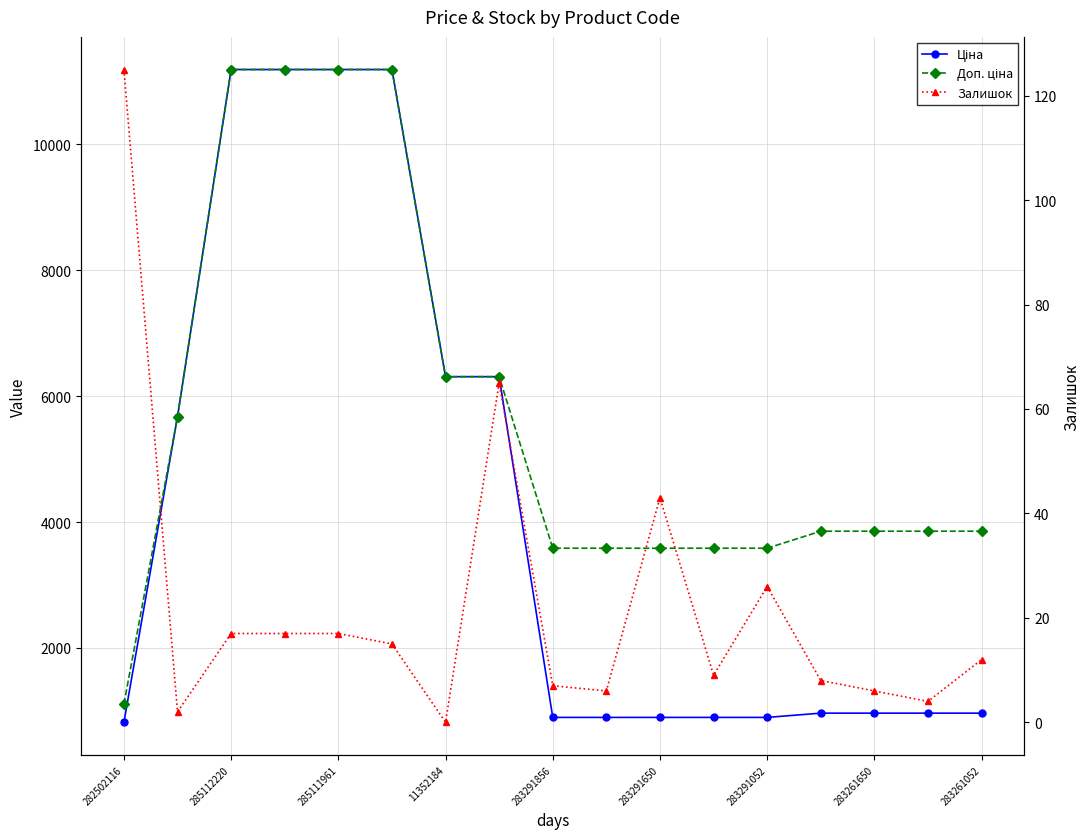

What are all the series names shown in the legend?

Ціна, Доп. ціна, Залишок